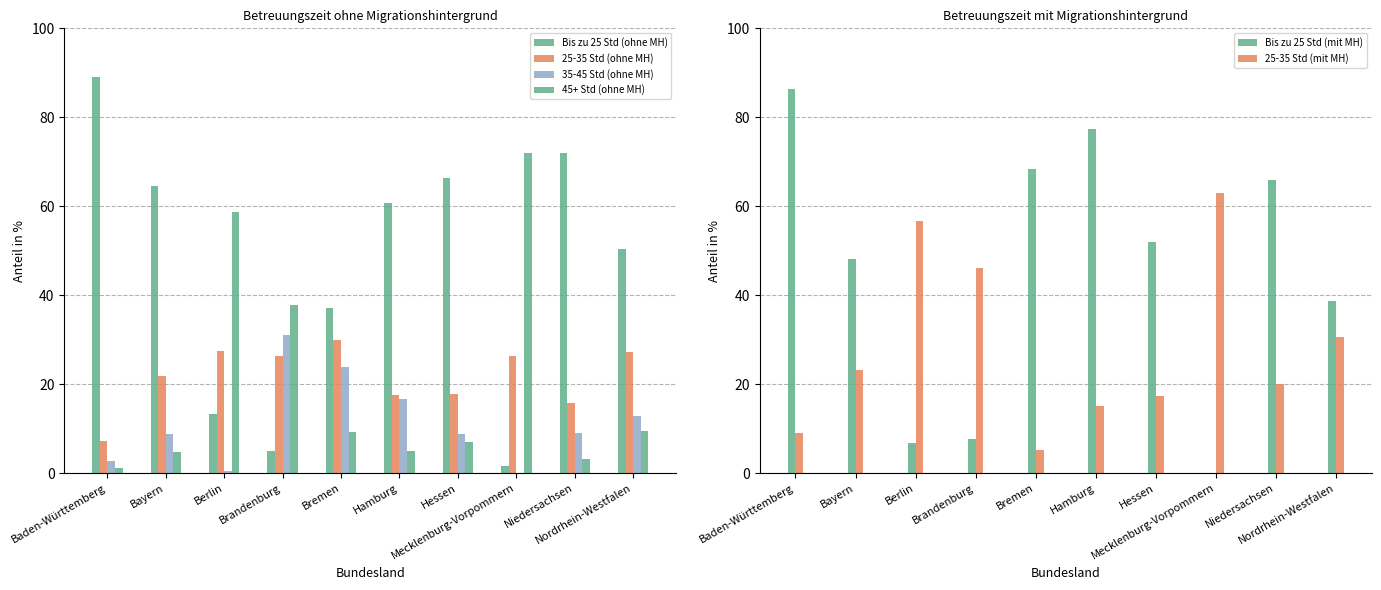

How many data points in 45+ Std (ohne MH) are above 9?

5